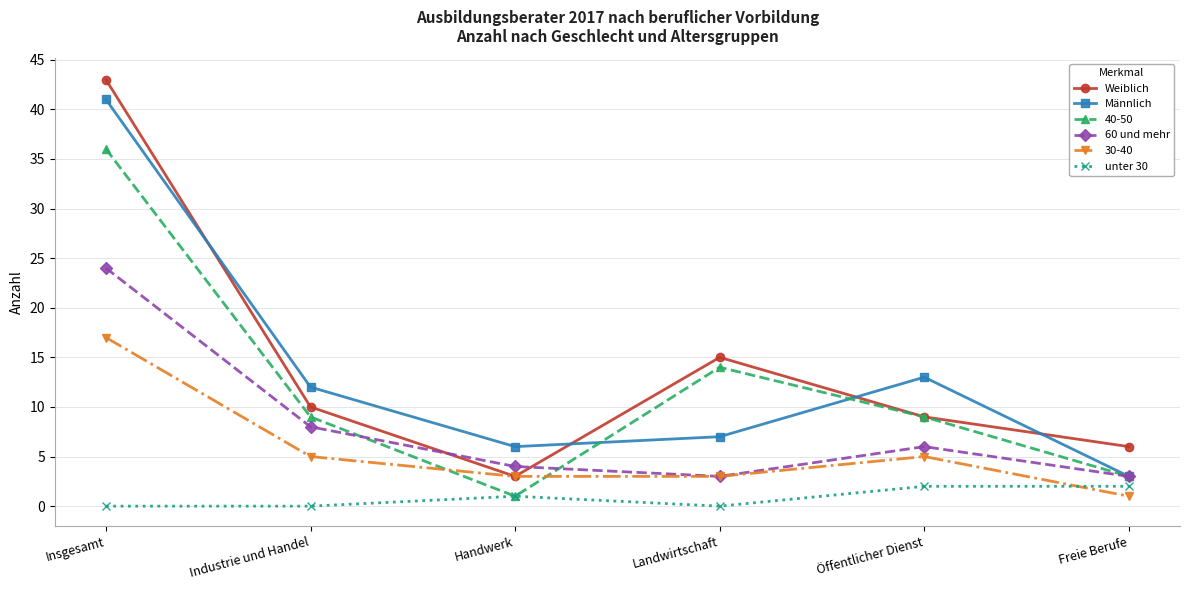

What is the greatest value displayed?

43